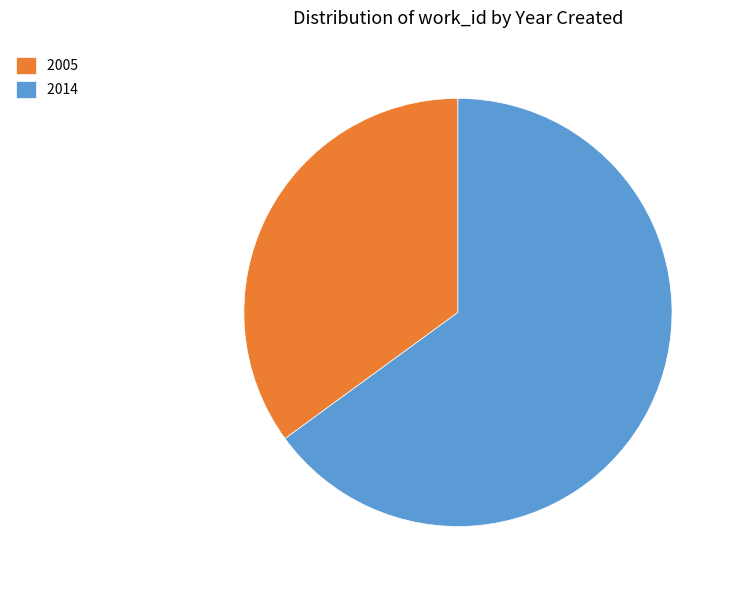

Does any single category account for the majority?

Yes